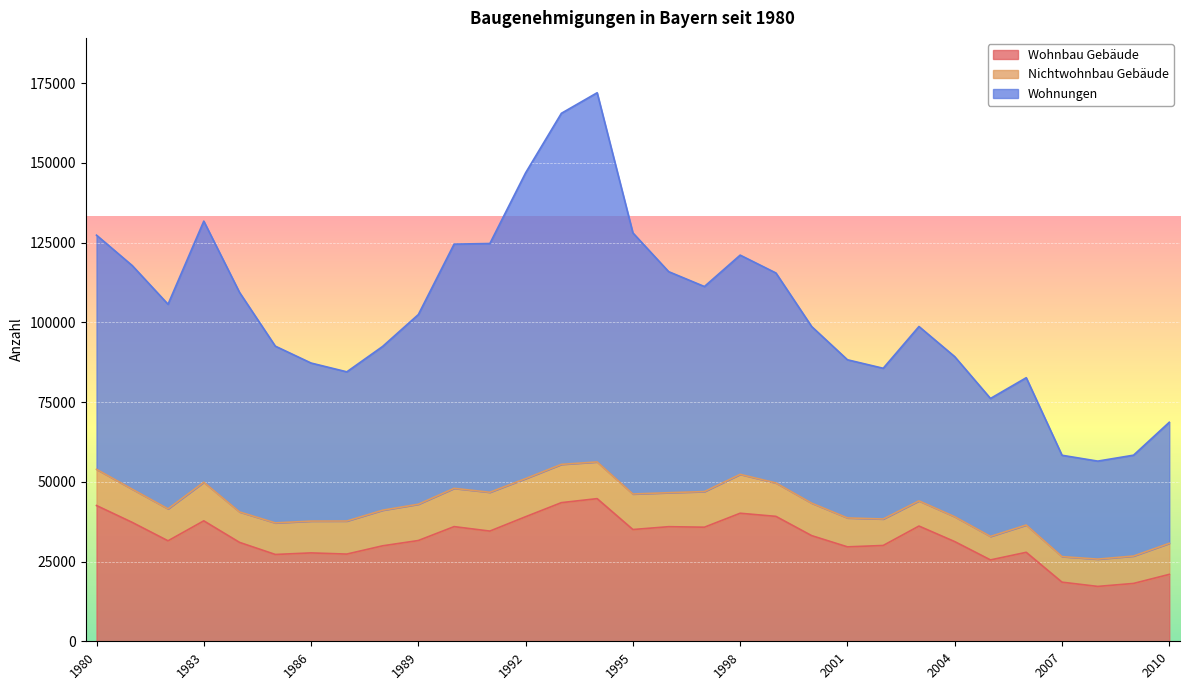

How many categories are shown in the chart?

31